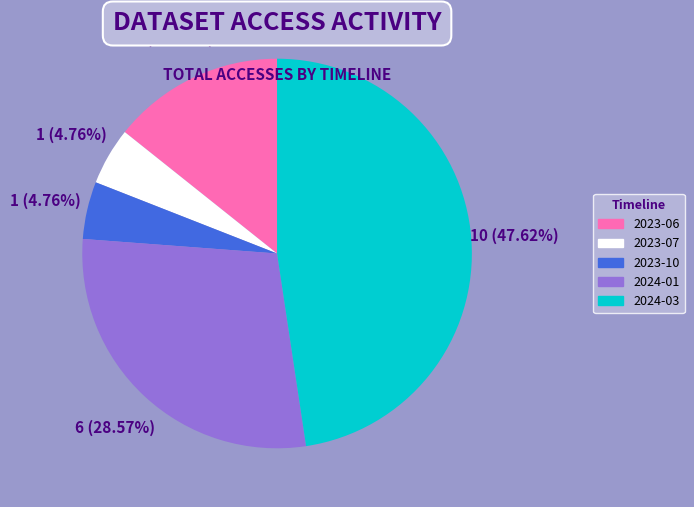

What is the ratio of the value at 2024-03 to the value at 2023-07?

10.0